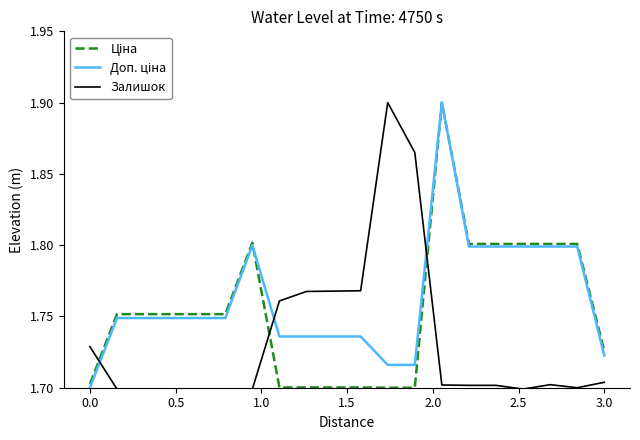

What is the average value of the Доп. ціна series?

1.8